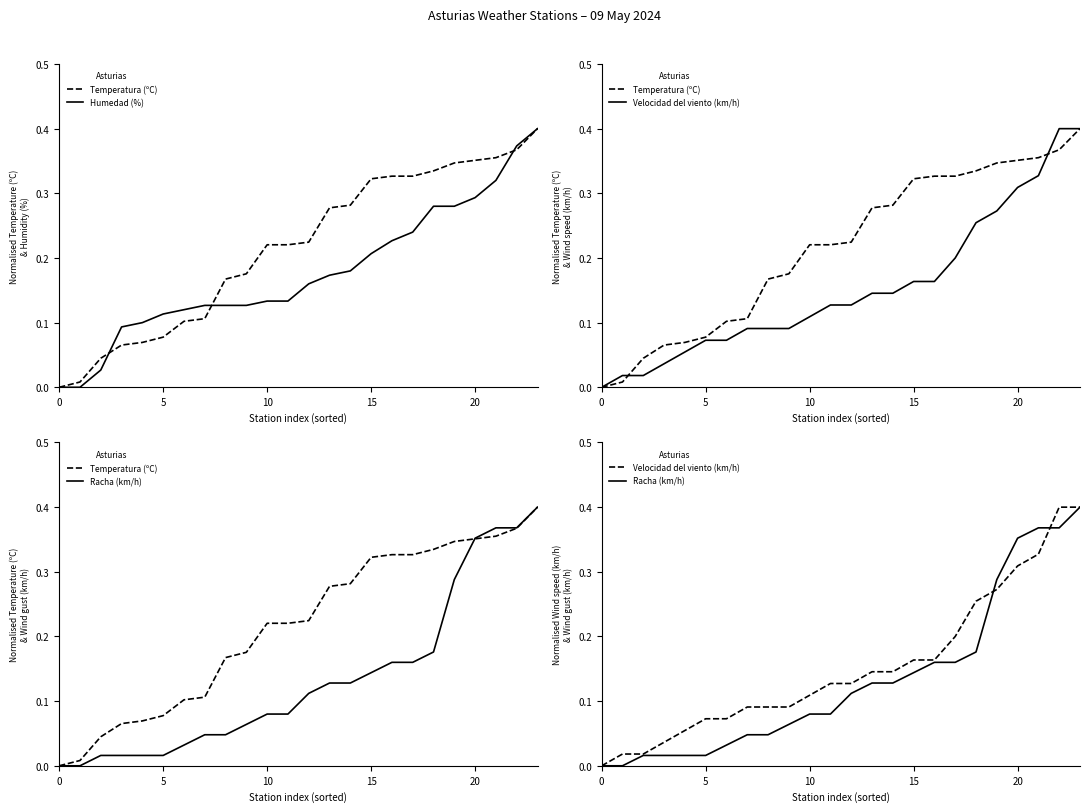

Count the number of data series in this chart.

4